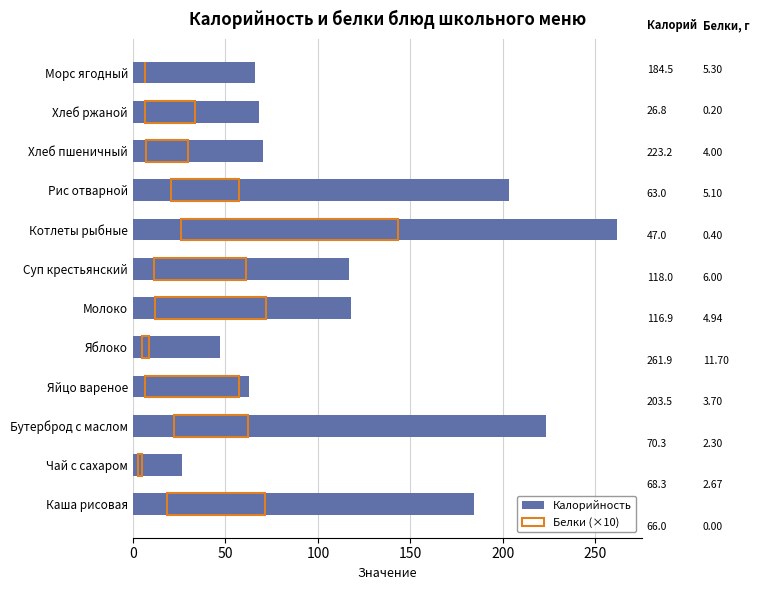

What is the difference between the maximum and minimum values?

235.1